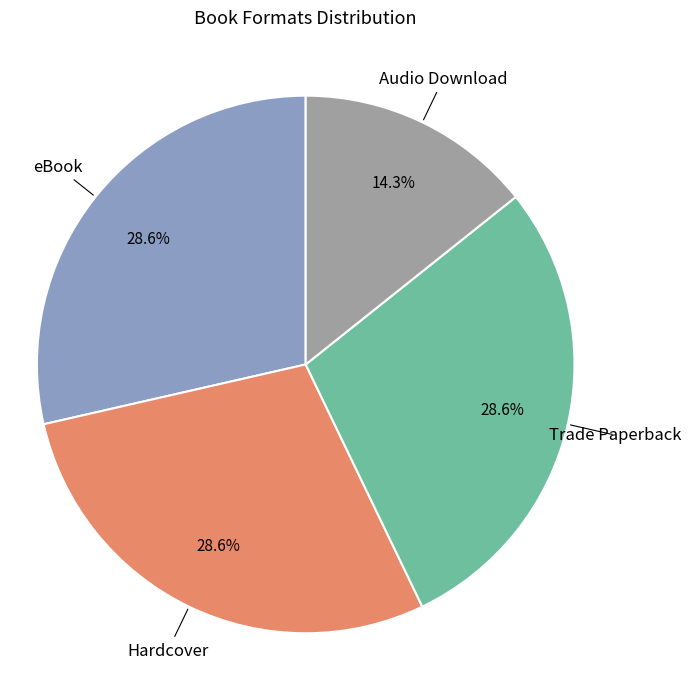

Does any single category account for the majority?

No